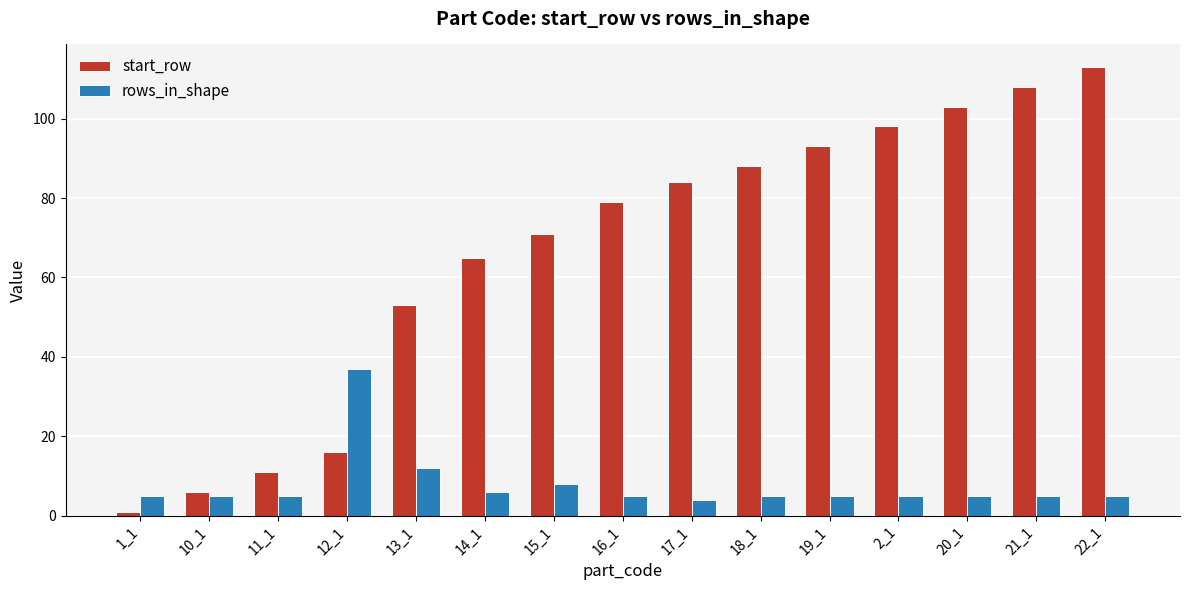

Which category has the lowest value across all series?

1_1